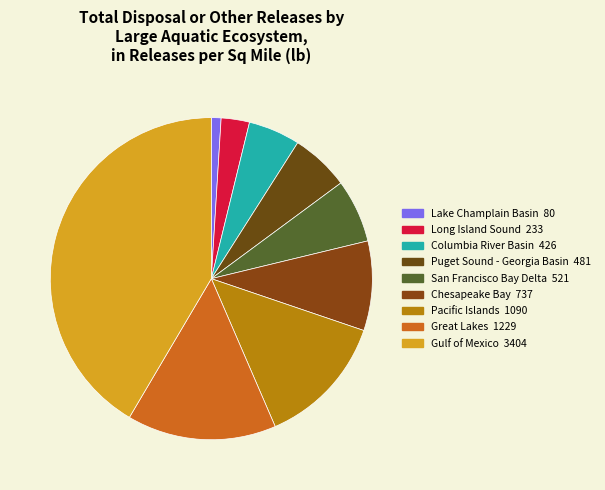

Is there any slice that represents more than half of the pie?

No